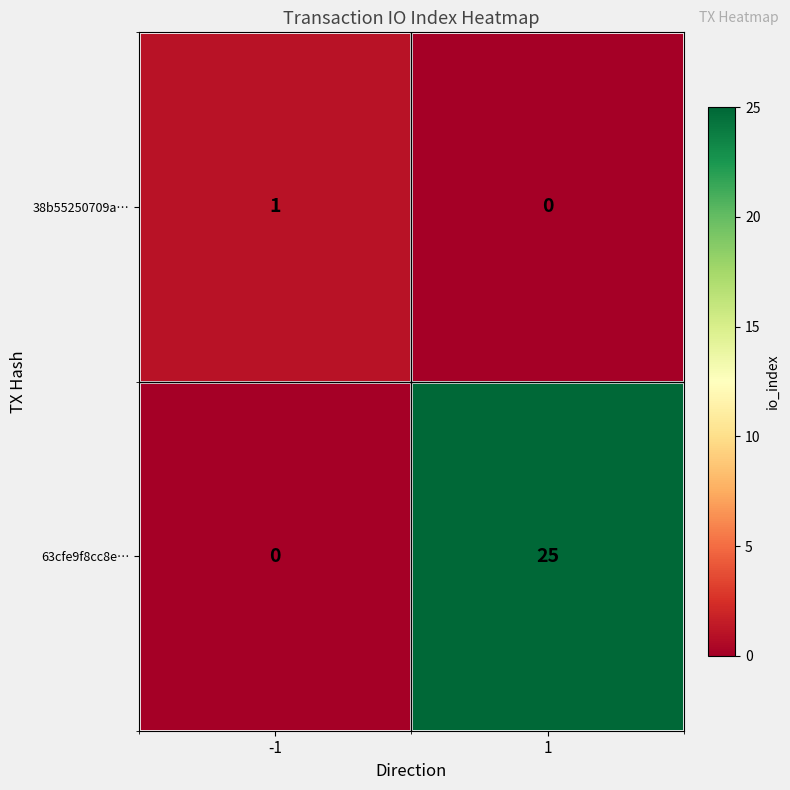

Which series has the widest spread of values?

63cfe9f8cc8e…